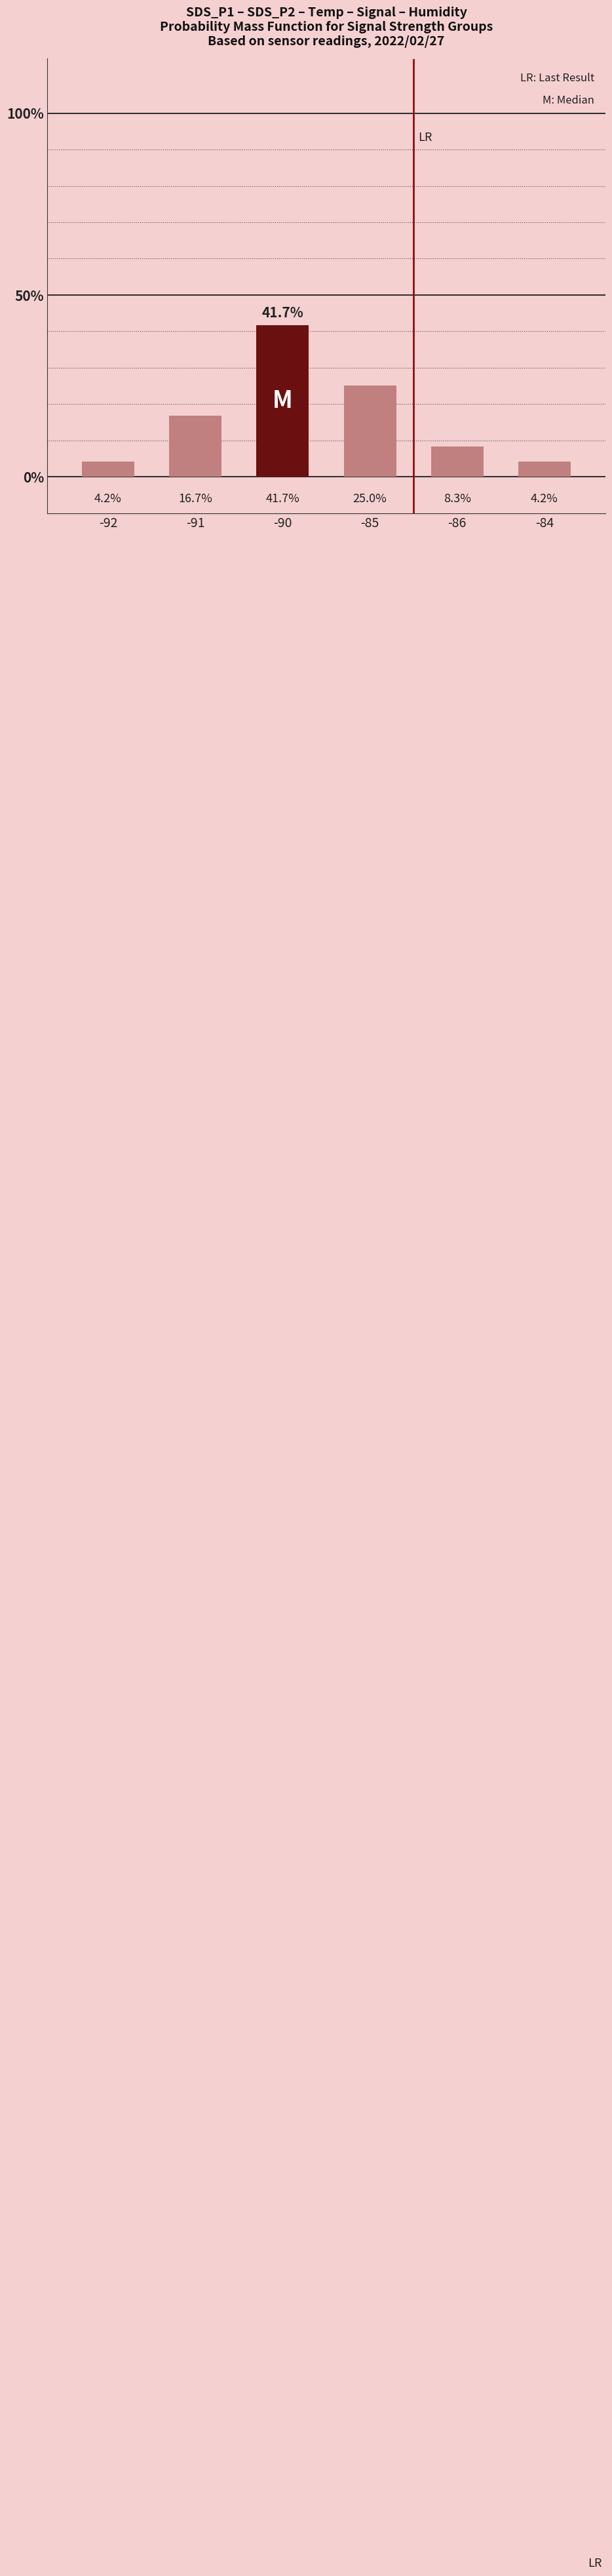

Read the value at -84.

4.2